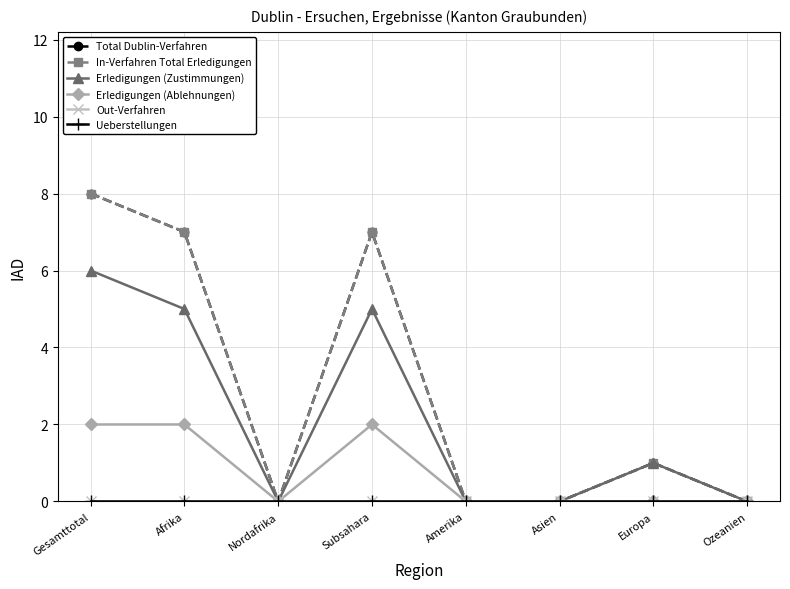

Count the number of data series in this chart.

6